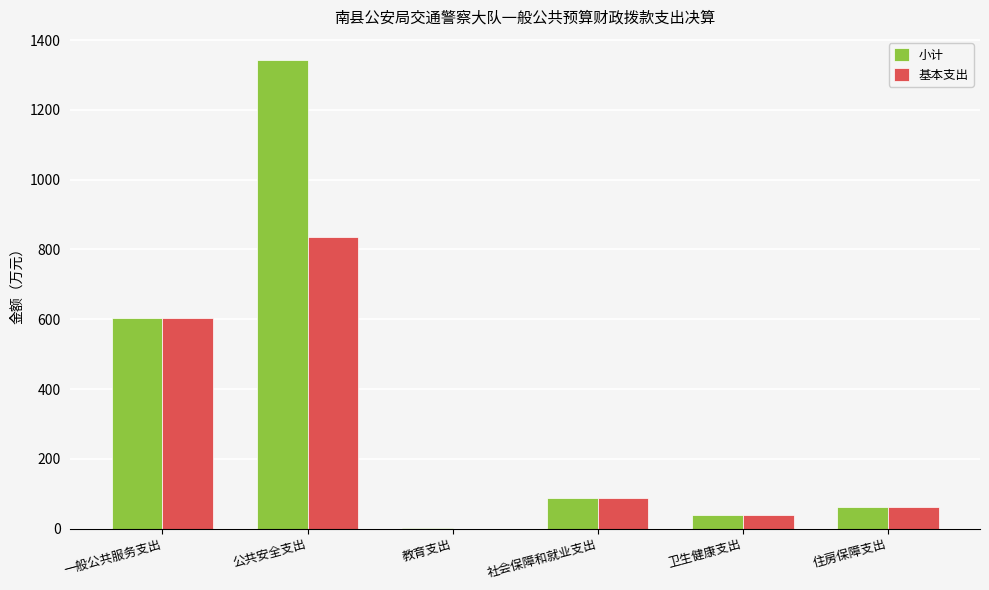

What is the sum of all 基本支出 values?

1628.3